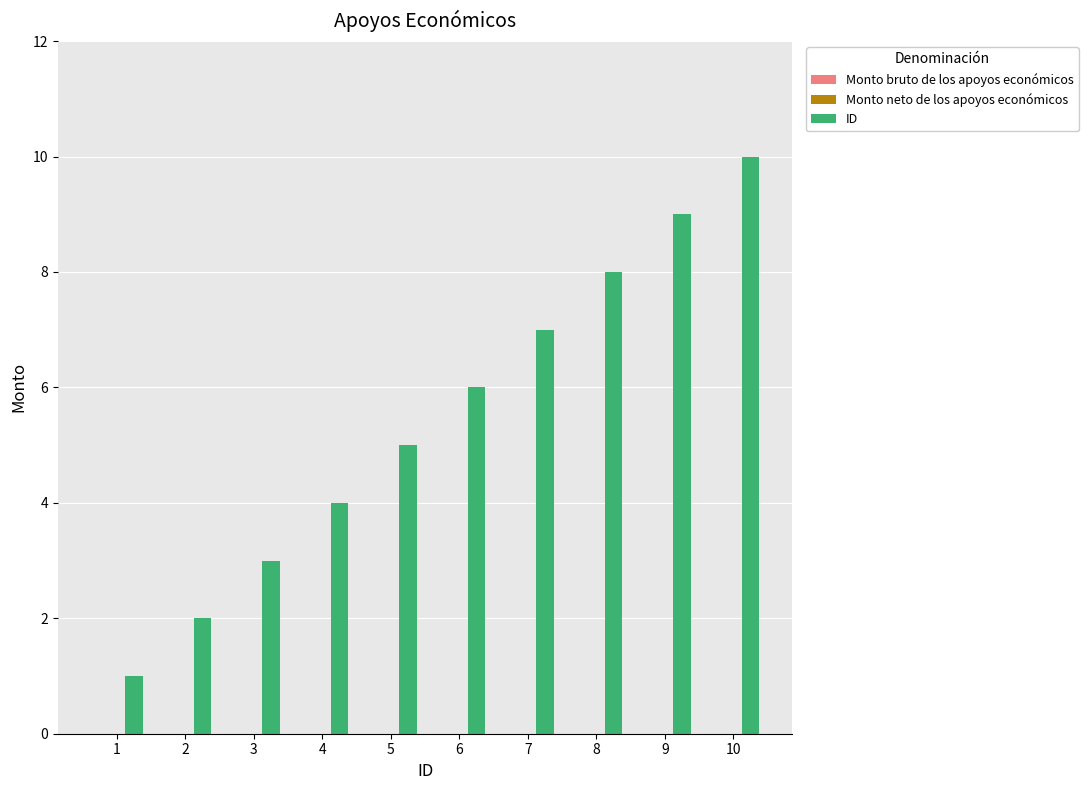

What is the difference between the second highest and second lowest values?

7